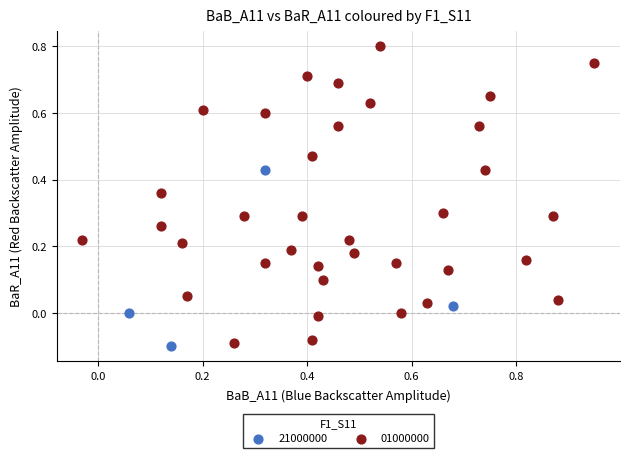

Which series contains the lowest Y value?

21000000